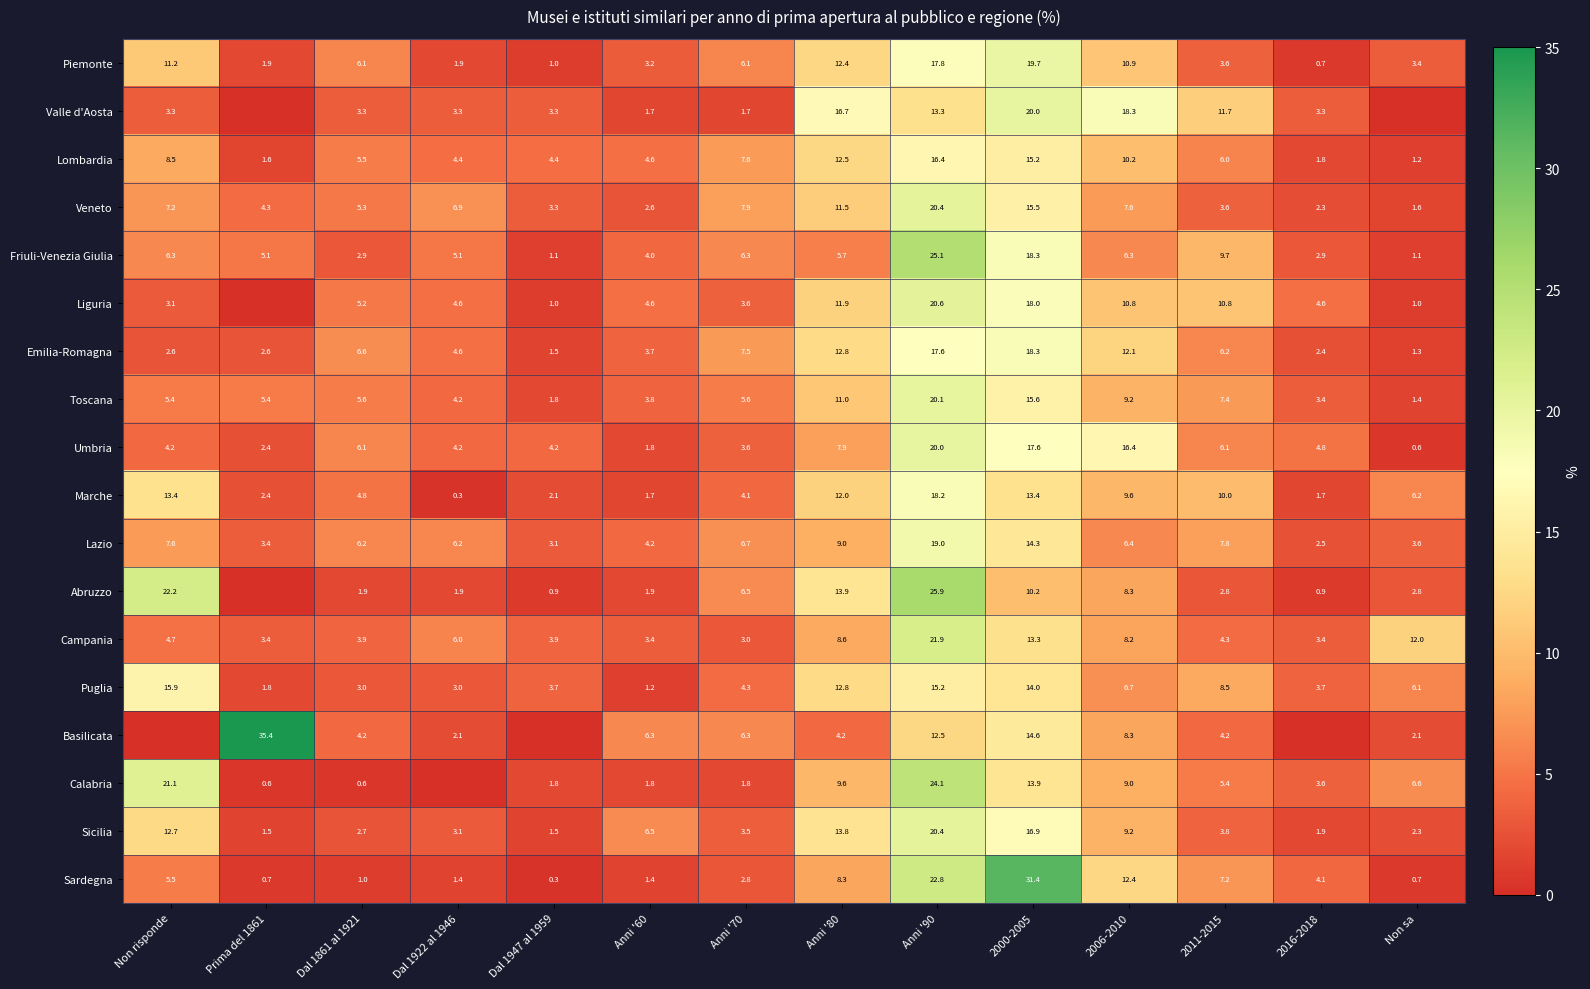

What value does the Lombardia series have at 2006-2010?

10.2